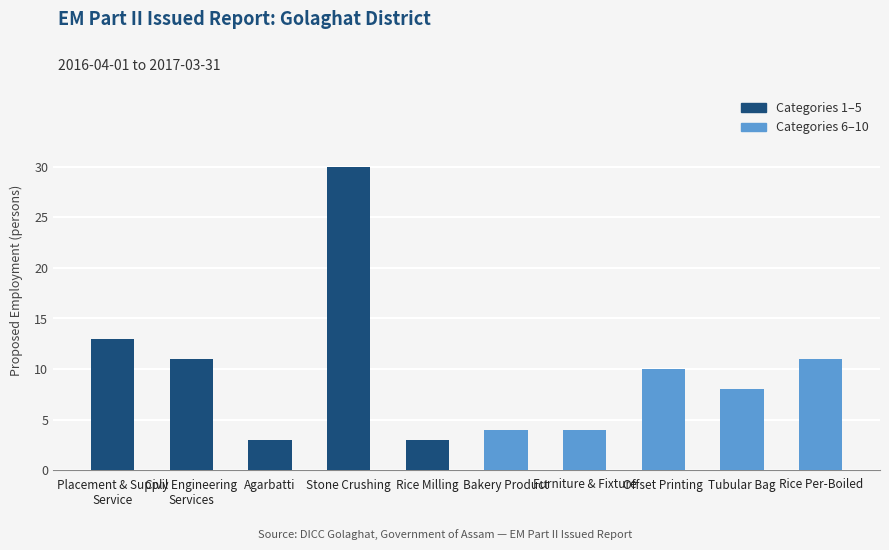

Does the chart contain stacked bars?

No